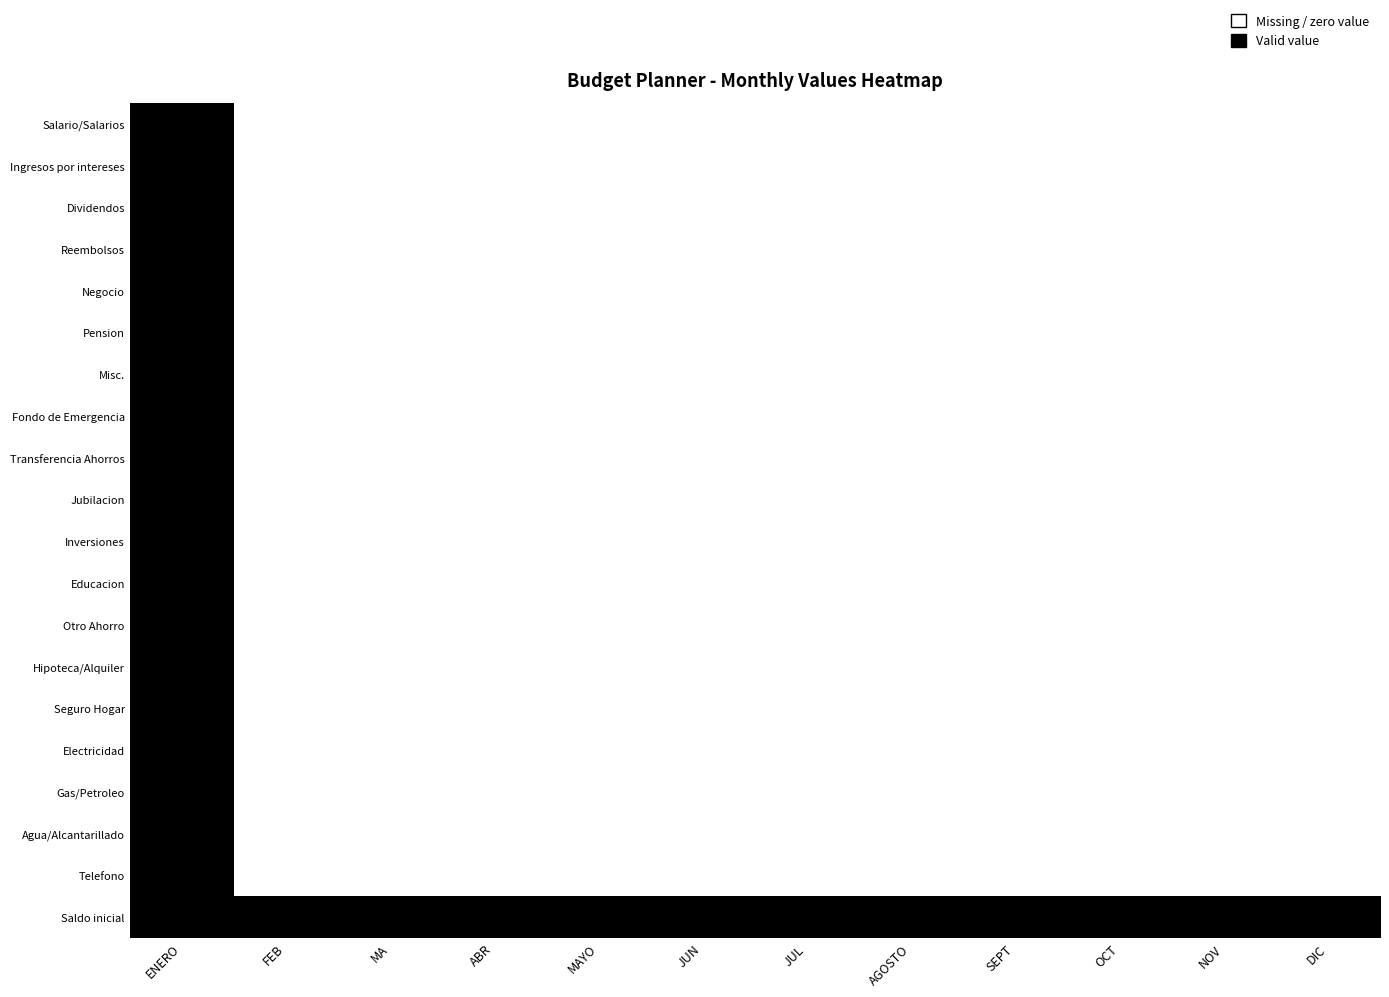

Which series has the largest total across all categories?

Saldo inicial